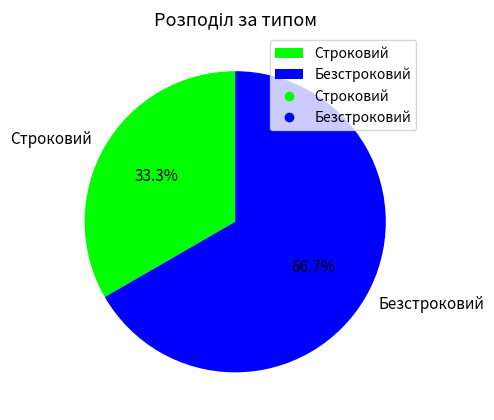

The Безстроковий slice represents 56% of the pie. True or false?

False